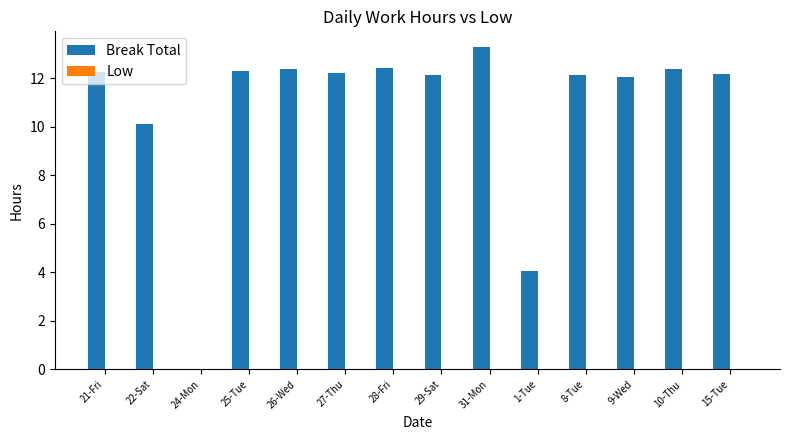

What is the maximum value shown in the chart?

13.3